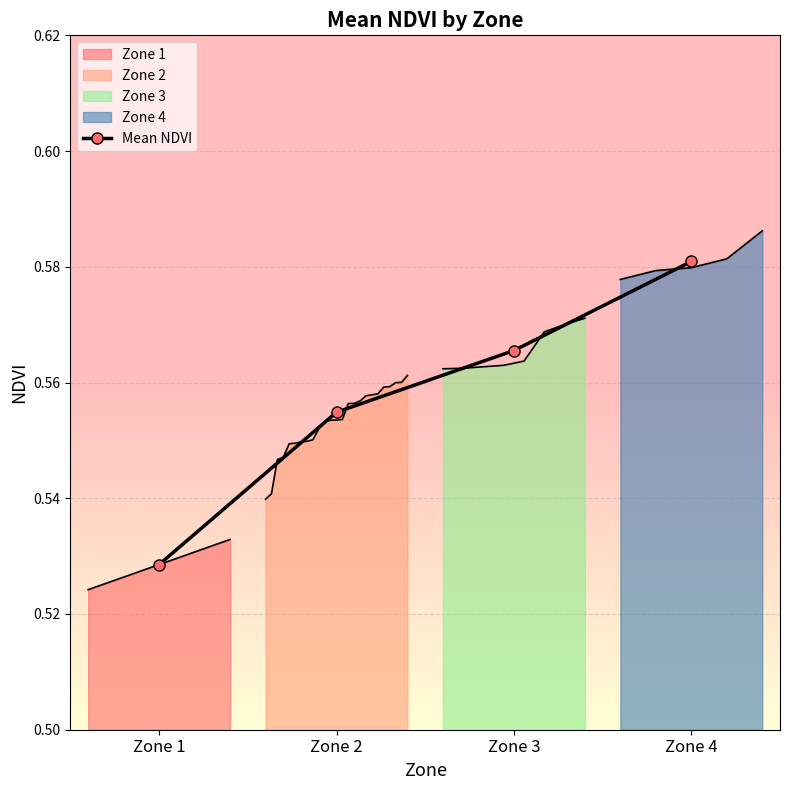

Count the Mean NDVI values in the range 0 to 1.

4